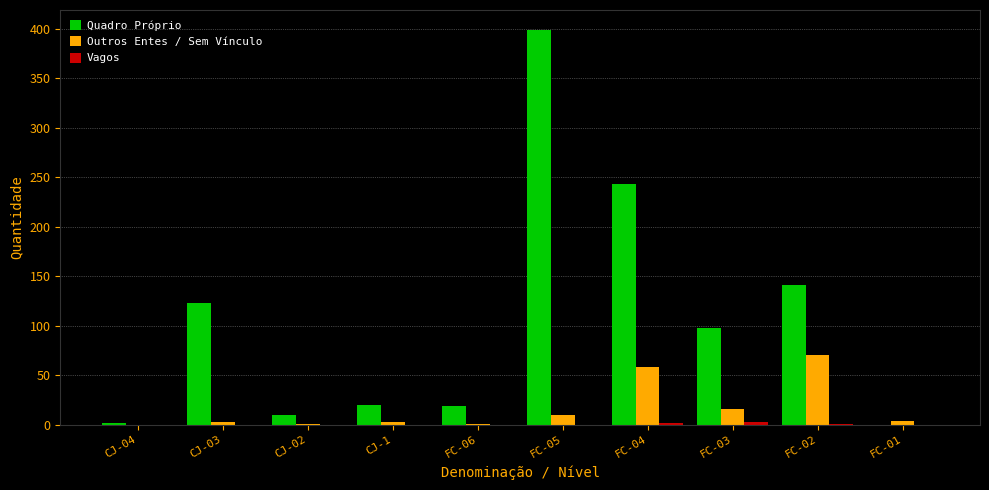

Which series has the largest total across all categories?

Quadro Próprio